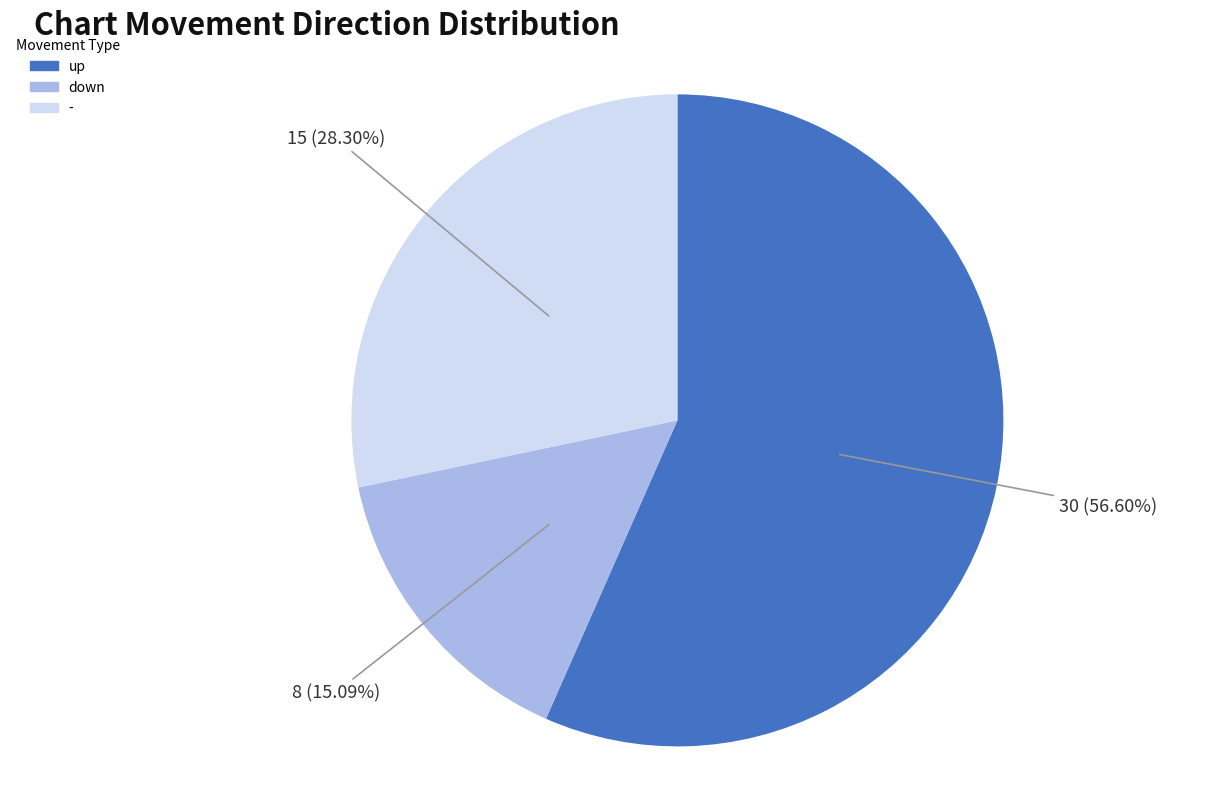

What percentage is the - slice, to the nearest percent?

28%